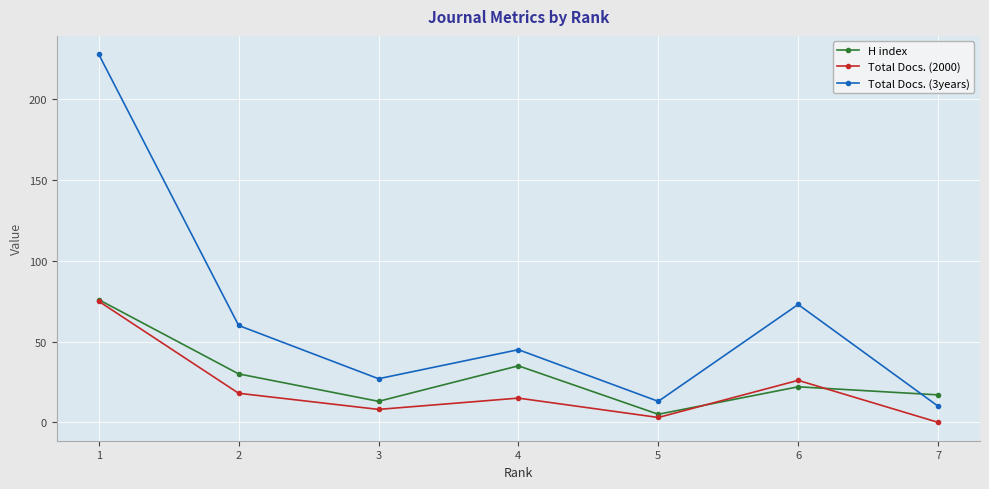

What is the value of the Total Docs. (2000) point at the 1st from the left?

75